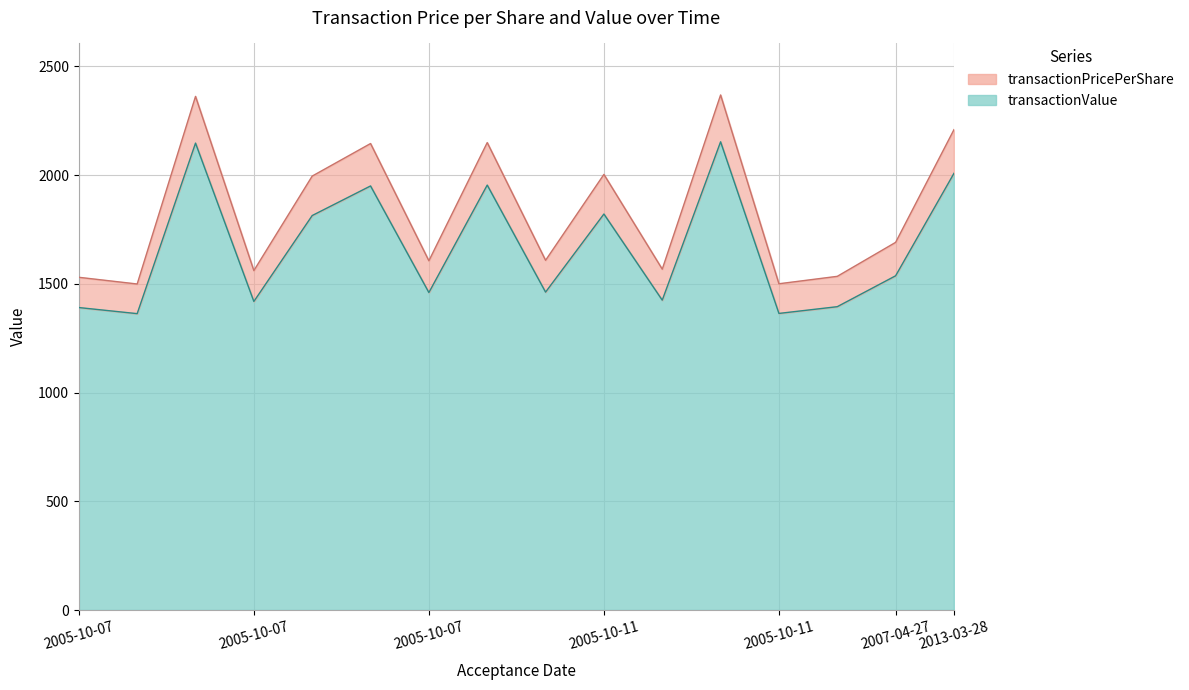

Where is the first local maximum for transactionValue?

2005-10-07 17:15